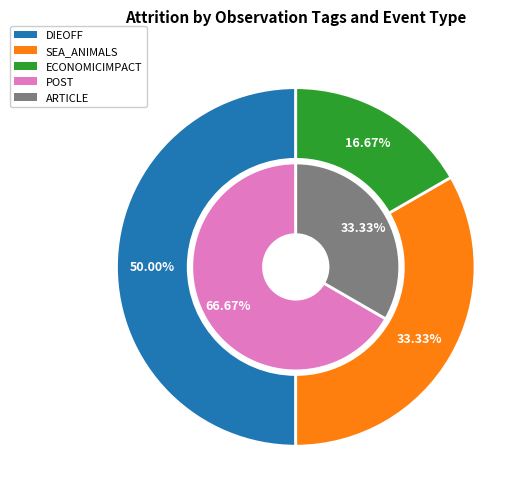

Do High clam mortality rate forces closure and Sea otter lunch for bald eagle together represent more than half of the pie?

Yes